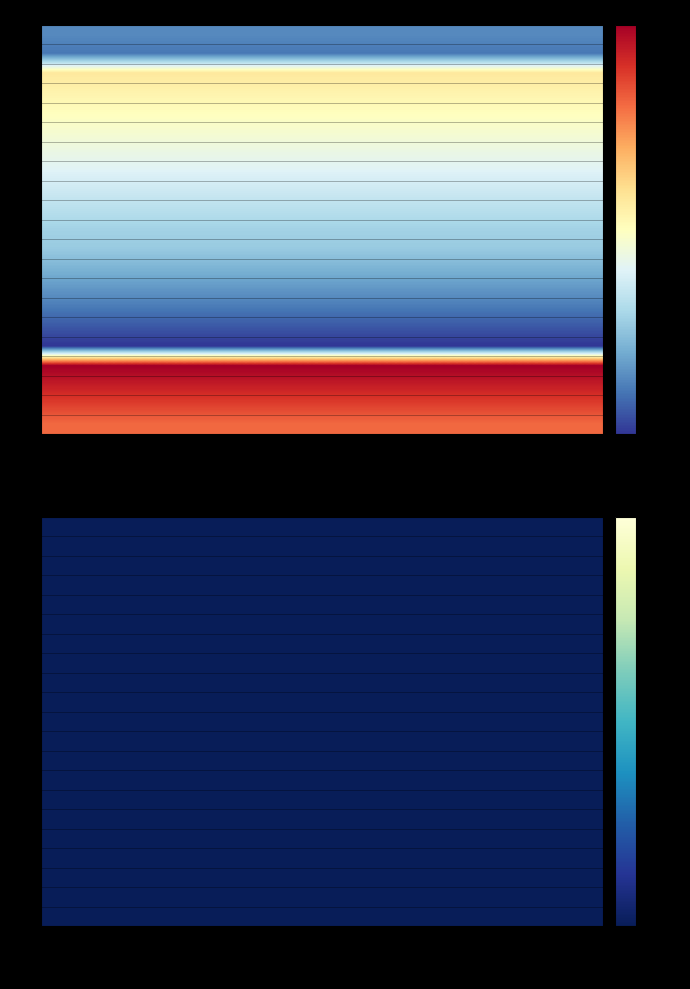

Rank the series by their maximum value, from highest to lowest.

GOPrincipalOutstanding, REVPrincipalOutstanding